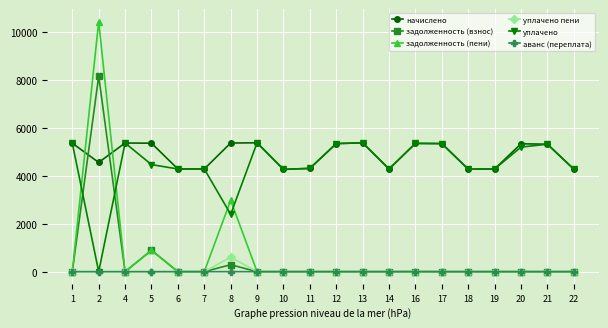

How many distinct data groups are displayed?

6